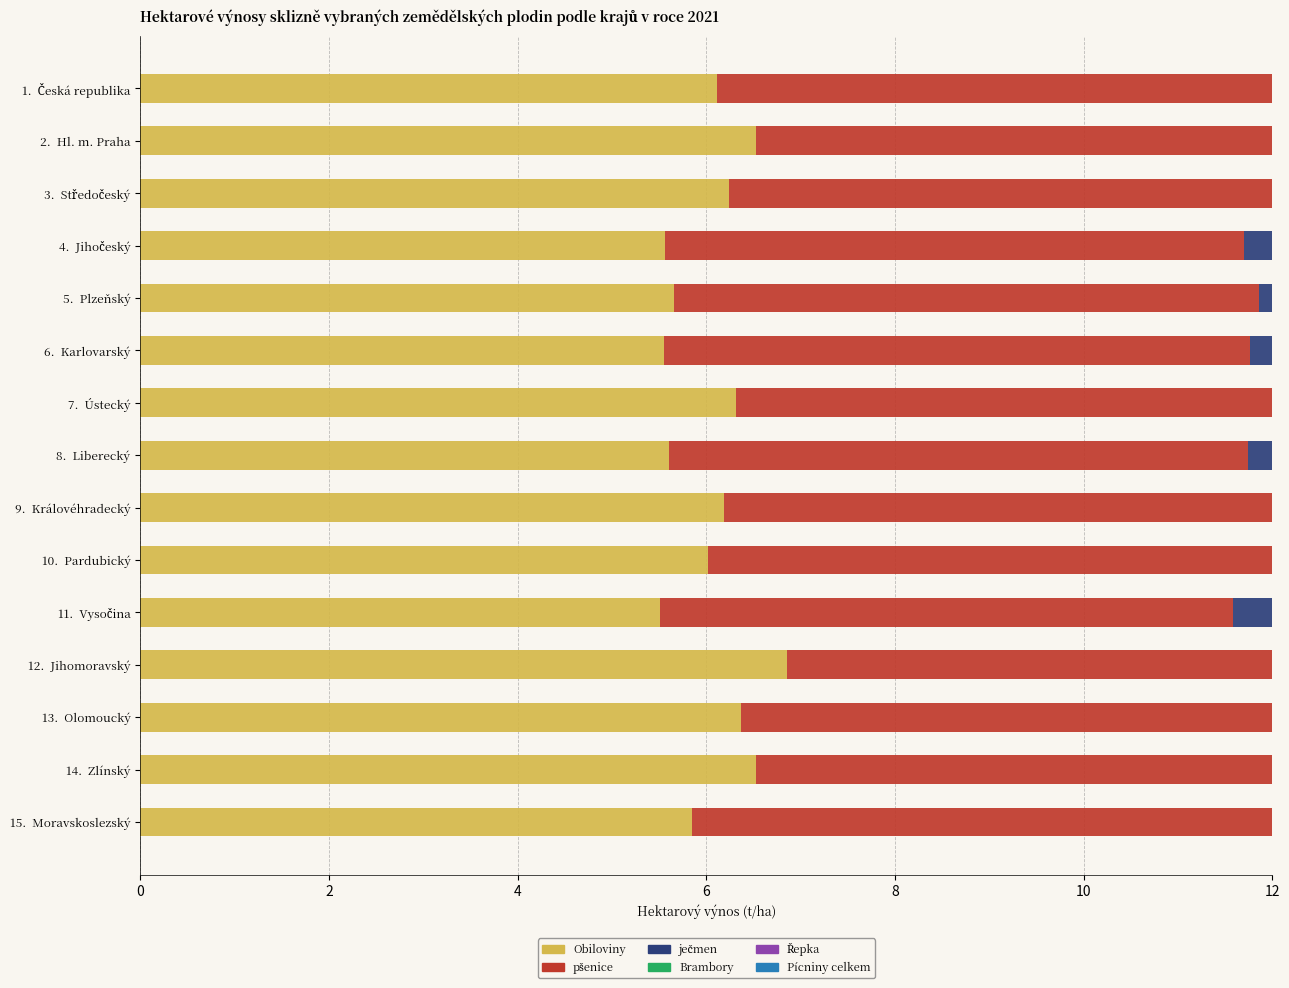

Reading left to right, what are all the values shown in this chart?

Obiloviny: 6.1	6.5	6.2	5.6	5.7	5.6	6.3	5.6	6.2	6.0	5.5	6.9	6.4	6.5	5.8
pšenice: 6.3	6.8	6.5	6.1	6.2	6.2	6.5	6.1	6.4	6.3	6.1	6.3	6.5	6.4	6.2
ječmen: 5.4	6.0	5.5	5.1	5.3	4.9	5.6	5.2	5.6	5.2	4.9	5.5	5.6	5.7	5.1
Brambory: 2.9	2.7	2.8	3.2	3.1	3.2	2.6	3.2	2.9	3.0	3.0	2.8	2.8	2.8	2.9
Řepka: 3.0	3.2	3.0	3.0	3.0	3.0	3.0	3.0	3.0	3.0	2.9	2.9	3.1	3.0	3.0
Pícniny celkem: 3.1	2.8	3.1	3.3	3.2	2.6	2.9	2.8	3.2	3.2	3.1	2.8	3.6	3.0	3.1